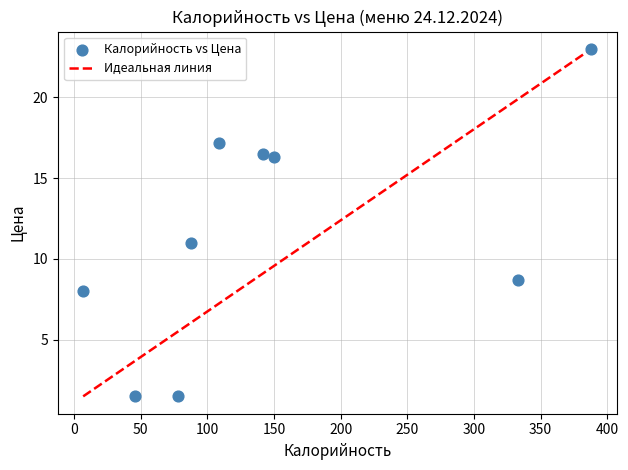

What Y value in the scatter plot is closest to 12?

11.0